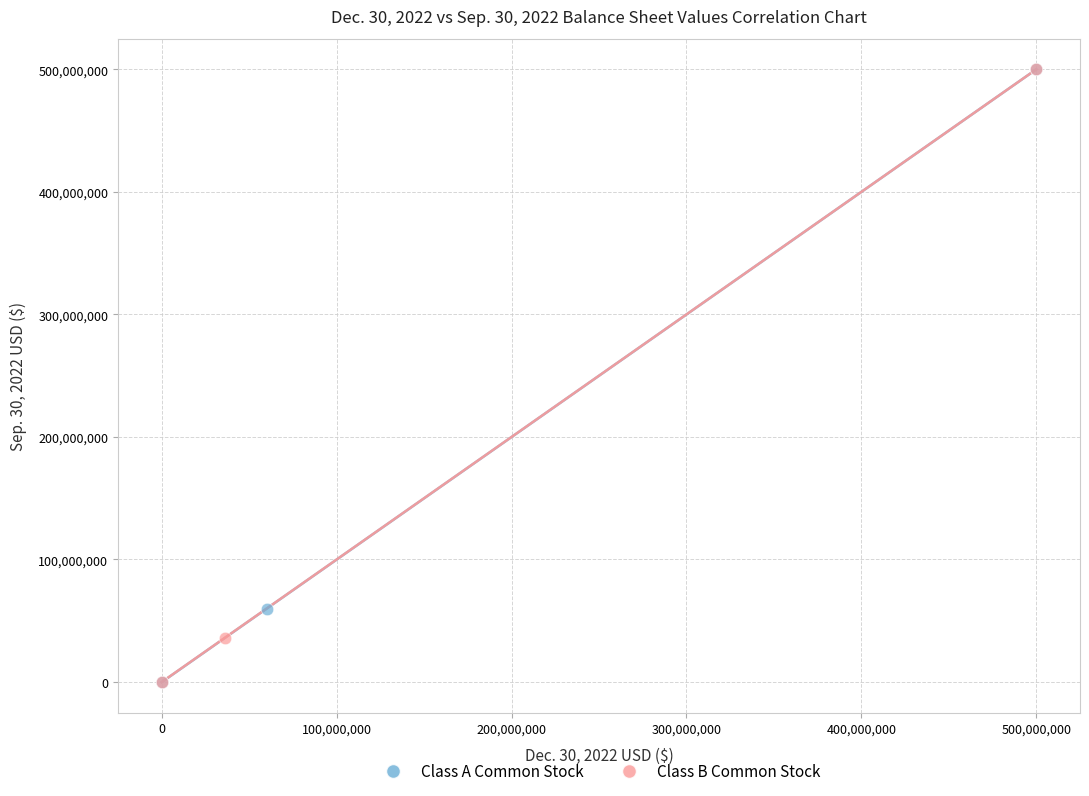

Which series has the widest spread of Y values?

Class B Common Stock